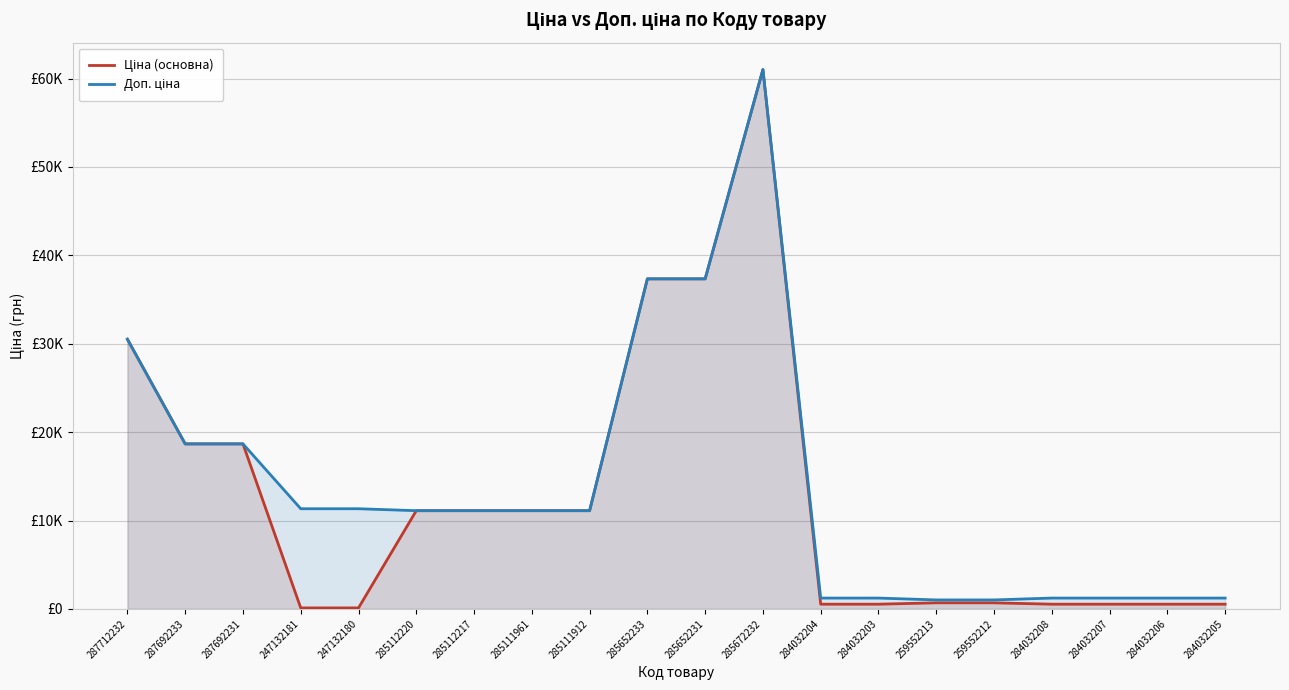

At which label does Ціна (основна) first exceed 11113?

287712232